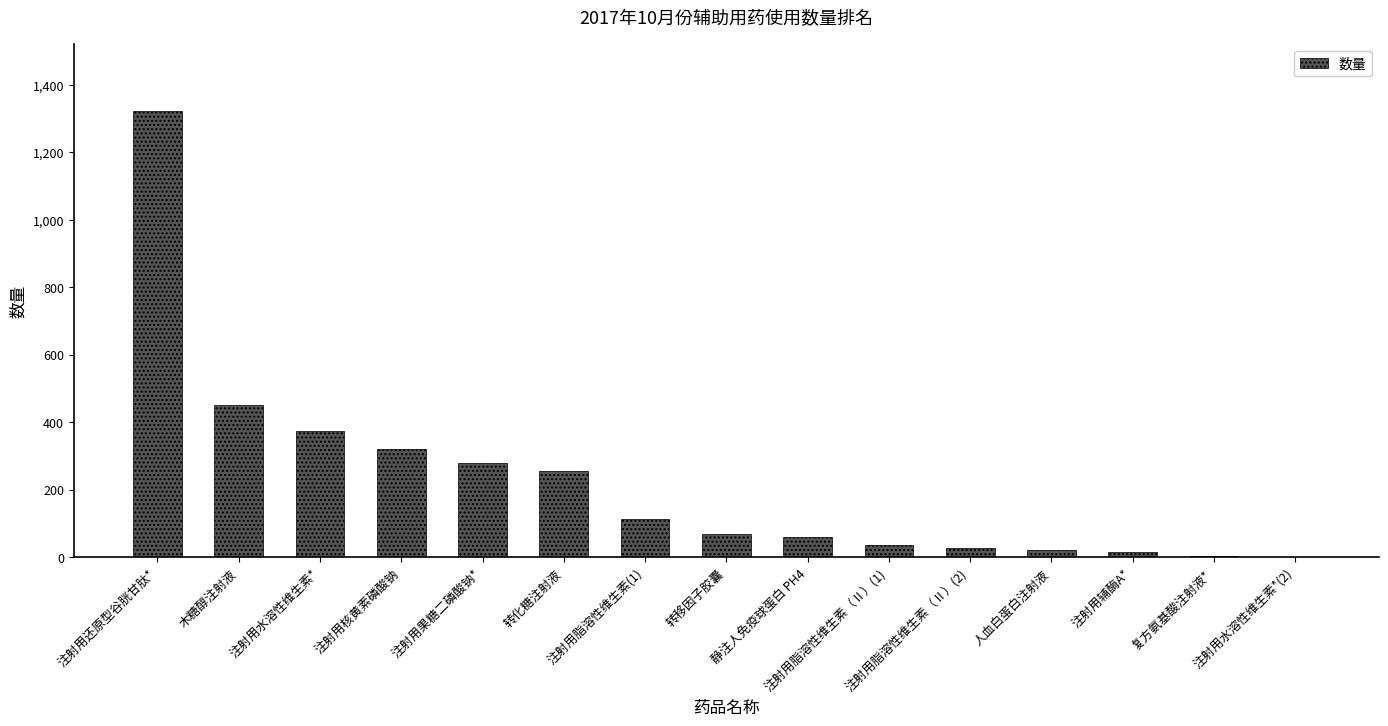

What is the ratio of the value at 木糖醇注射液 to the value at 注射用核黄素磷酸钠?

1.4